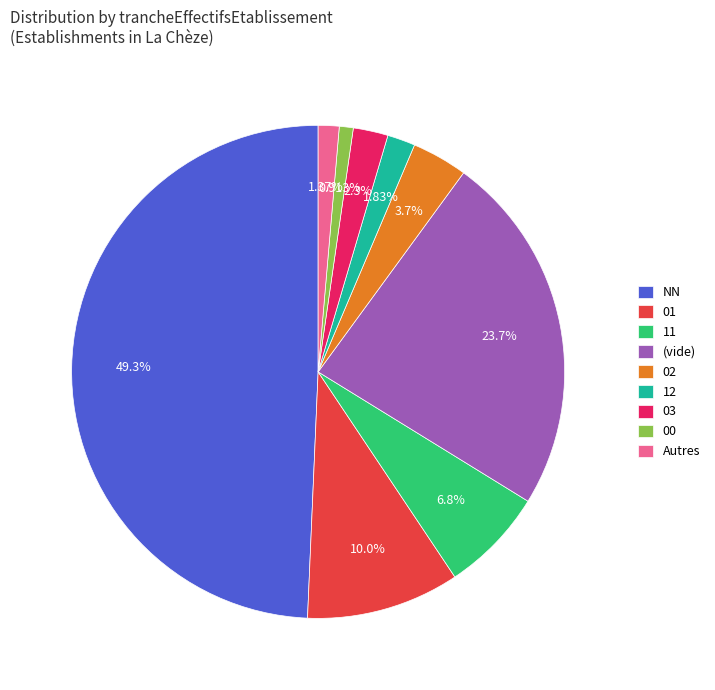

What percentage is NOT represented by 11?

93.2%